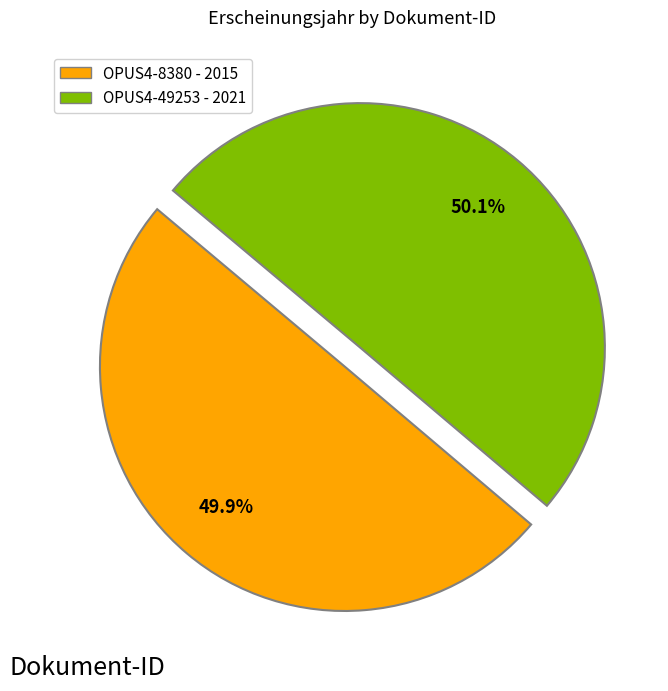

To the nearest percent, what is the combined percentage of OPUS4-49253 and OPUS4-8380?

100%